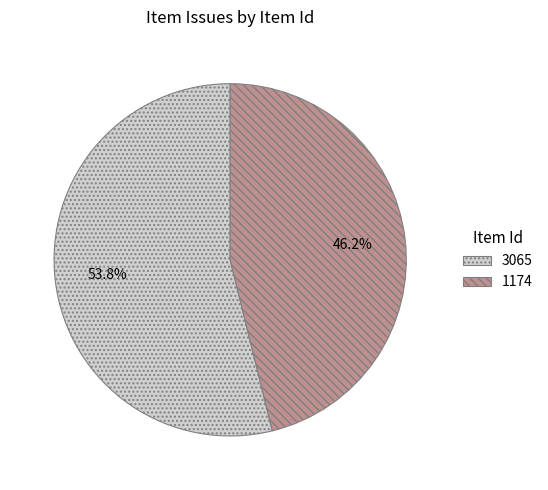

Combined, what portion of the pie is 1174 and 3065?

100.0%